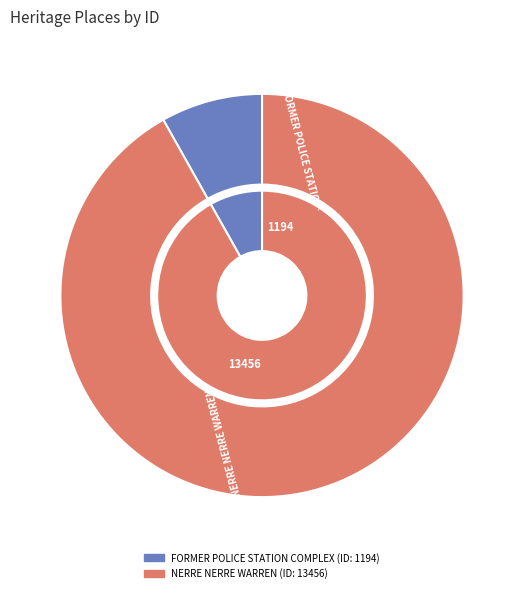

To the nearest percent, what percentage of the pie is FORMER POLICE STATION COMPLEX?

8%